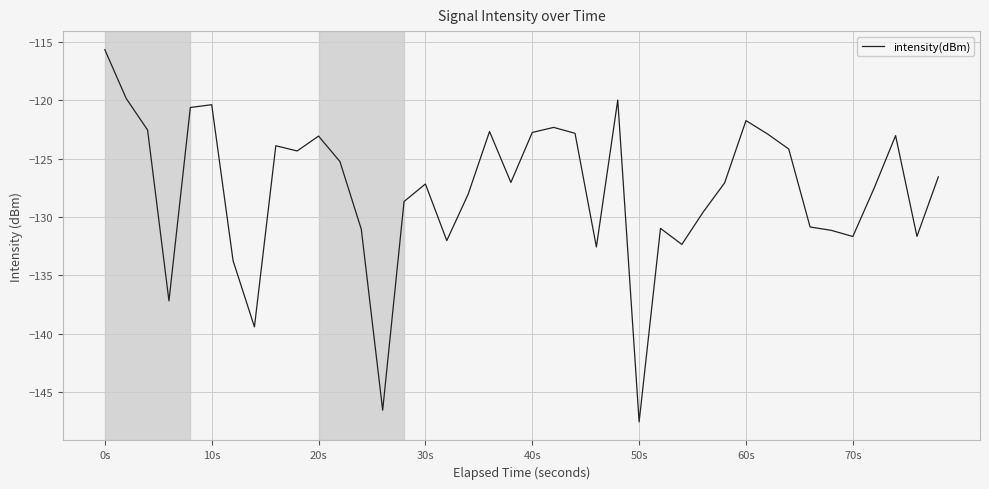

What is the minimum value shown in the chart?

-147.6